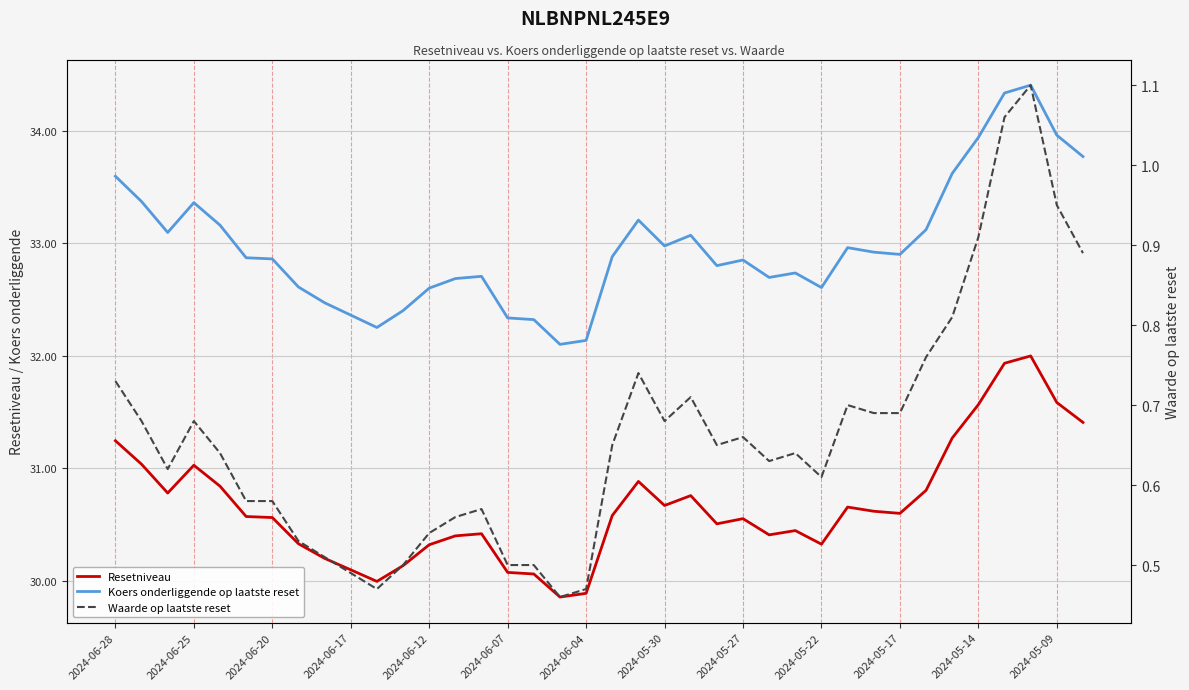

What is the difference between the second highest and second lowest values in the Waarde op laatste reset series?

0.6